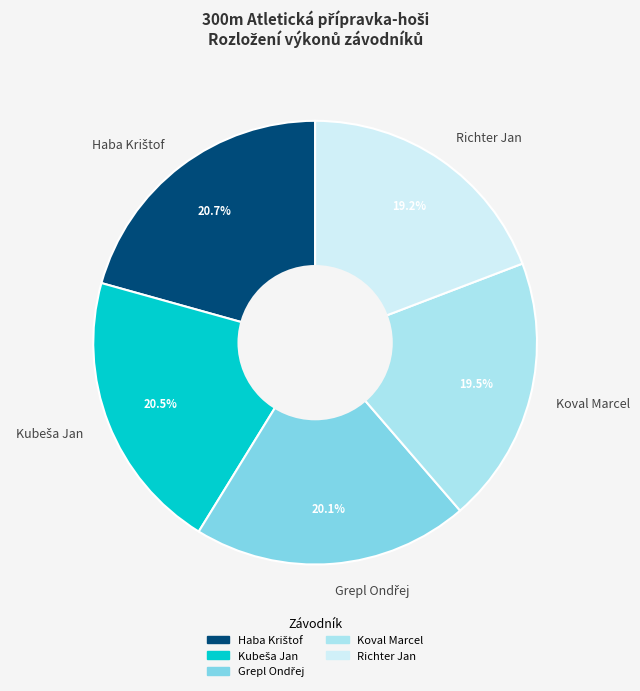

Does any single category account for the majority?

No